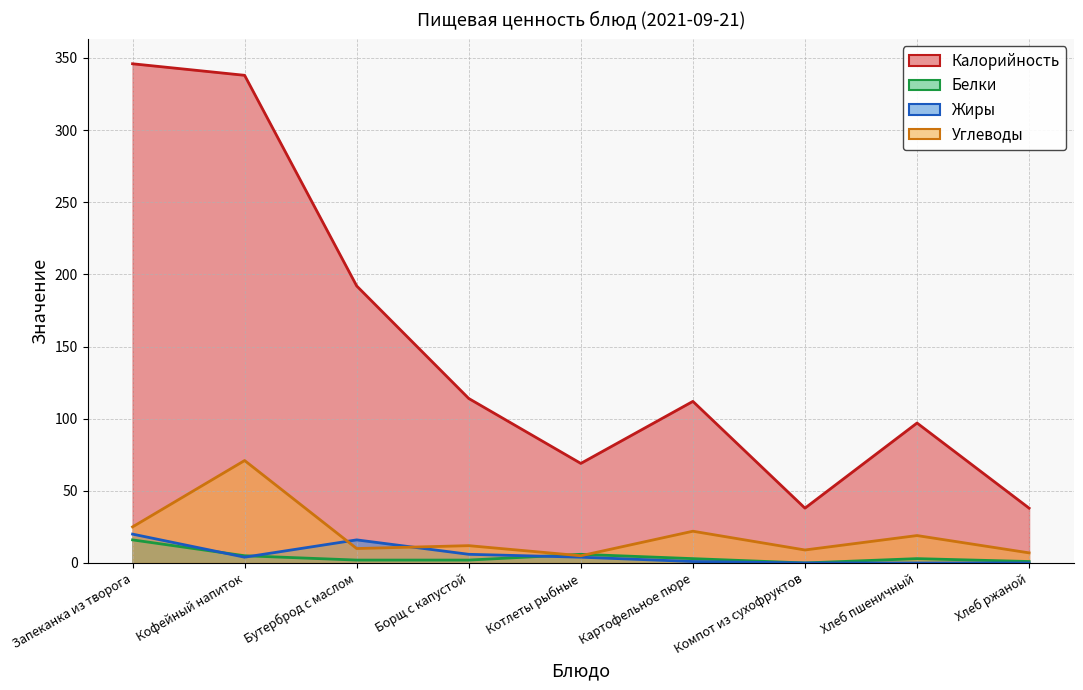

List the series in order of their peak value, lowest first.

Белки, Жиры, Углеводы, Калорийность